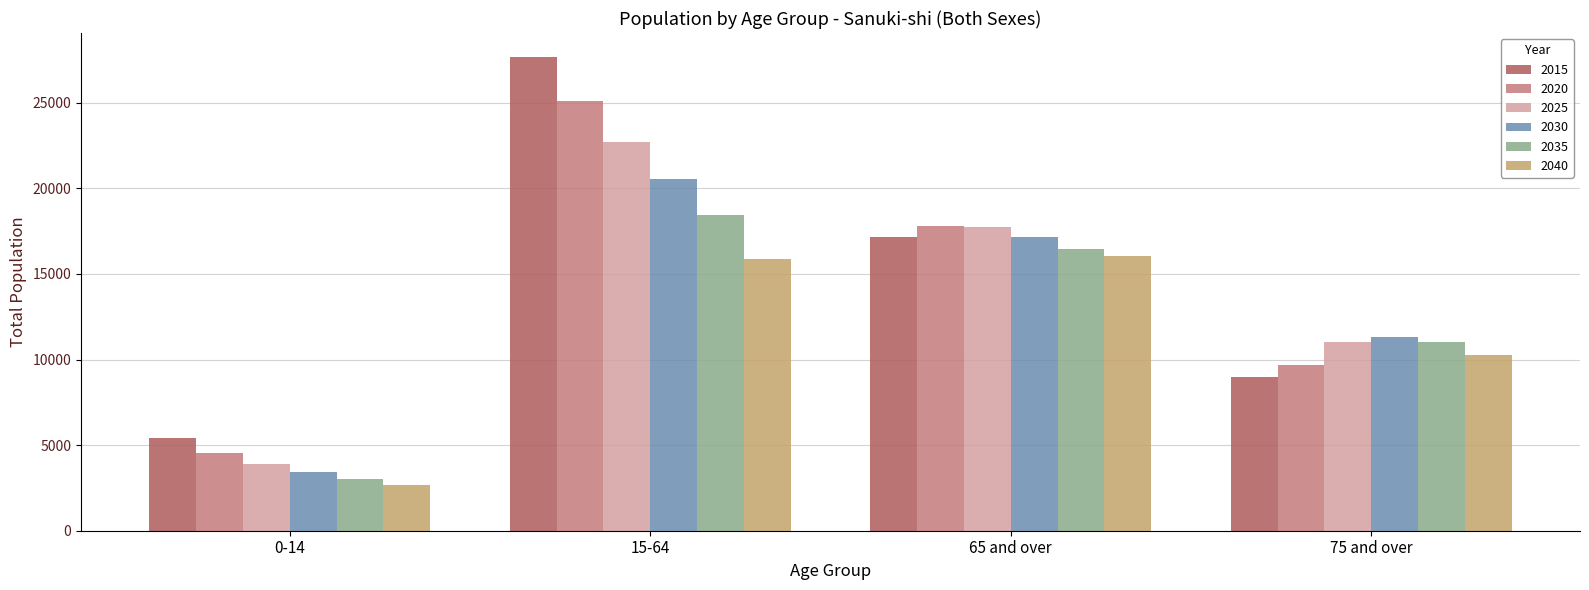

Which series has the largest total across all categories?

2015